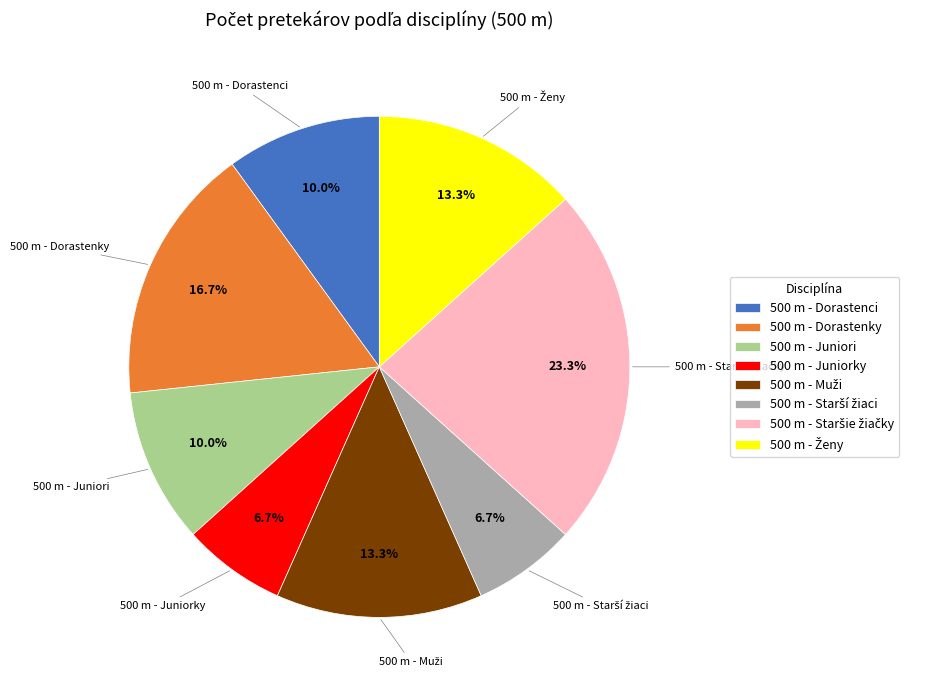

To the nearest percent, what is the difference between the largest and smallest slice percentages?

17%